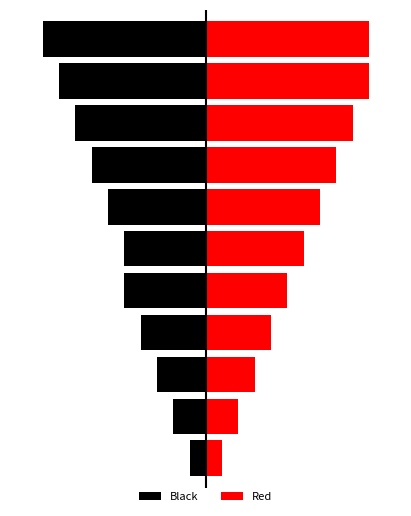

How many data points does each series have?

11